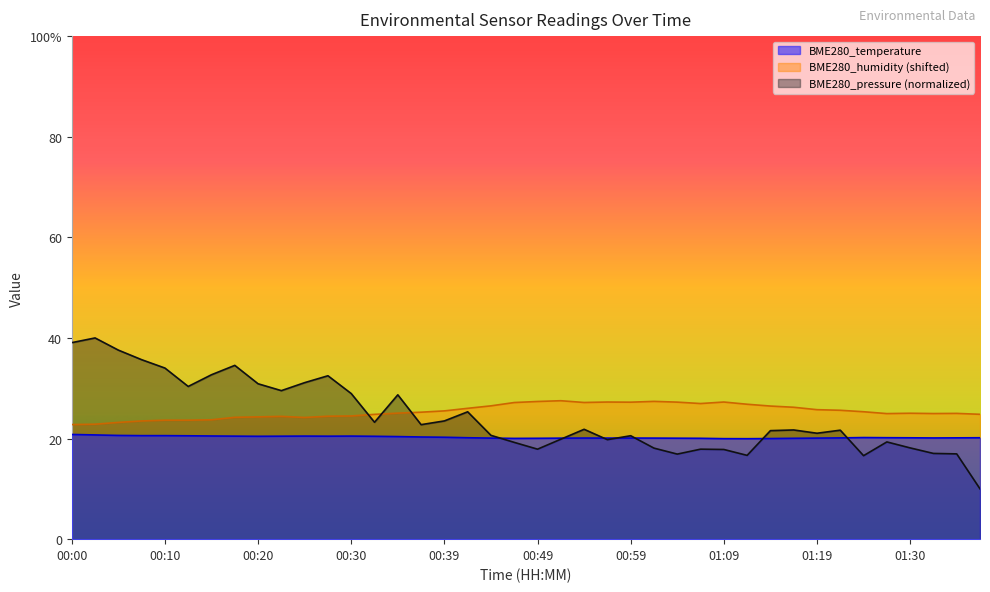

How many values in the BME280_temperature series are below 20?

2